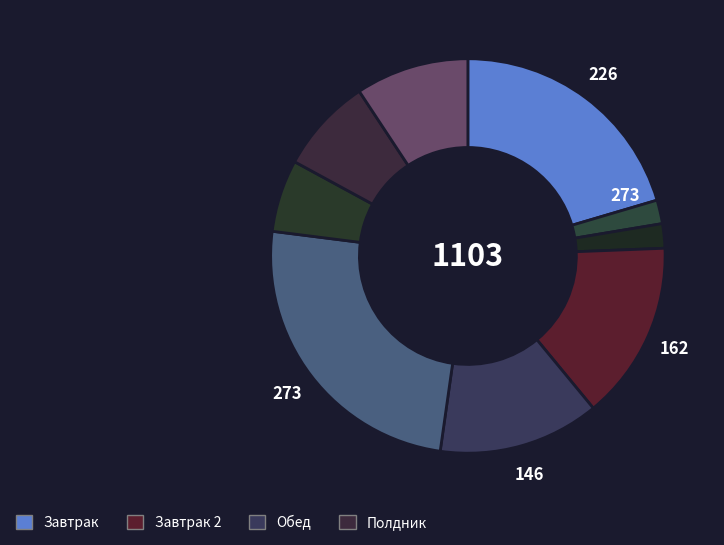

Count the number of slices in the pie.

9